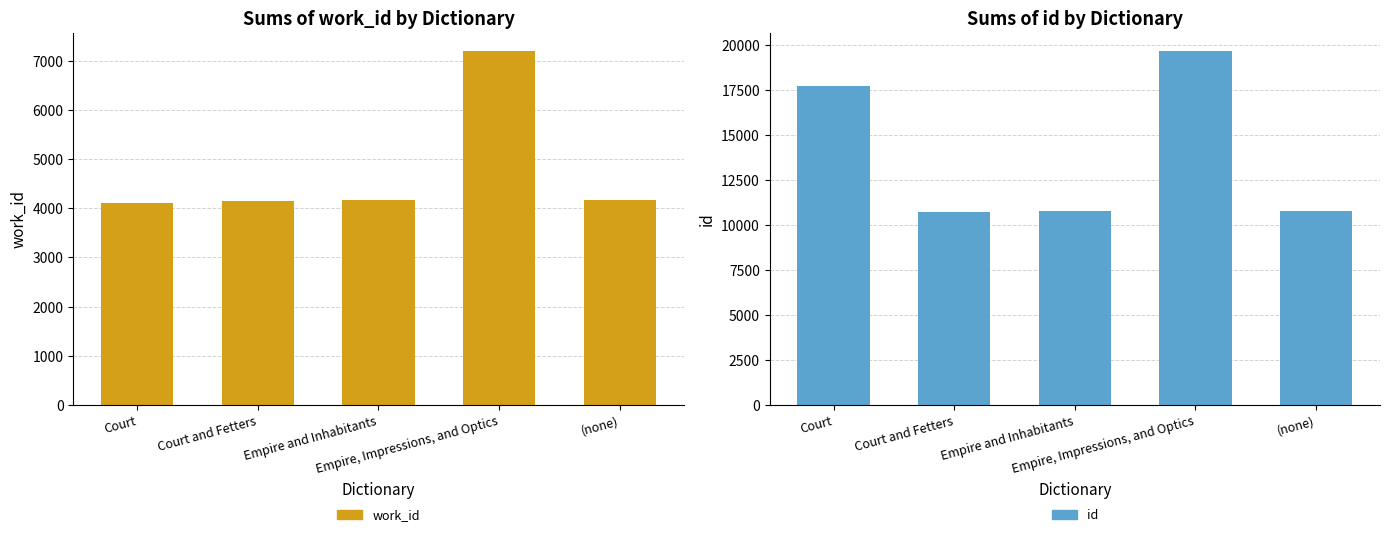

The value of work_id at Court and Fetters is 1289. True or false?

False